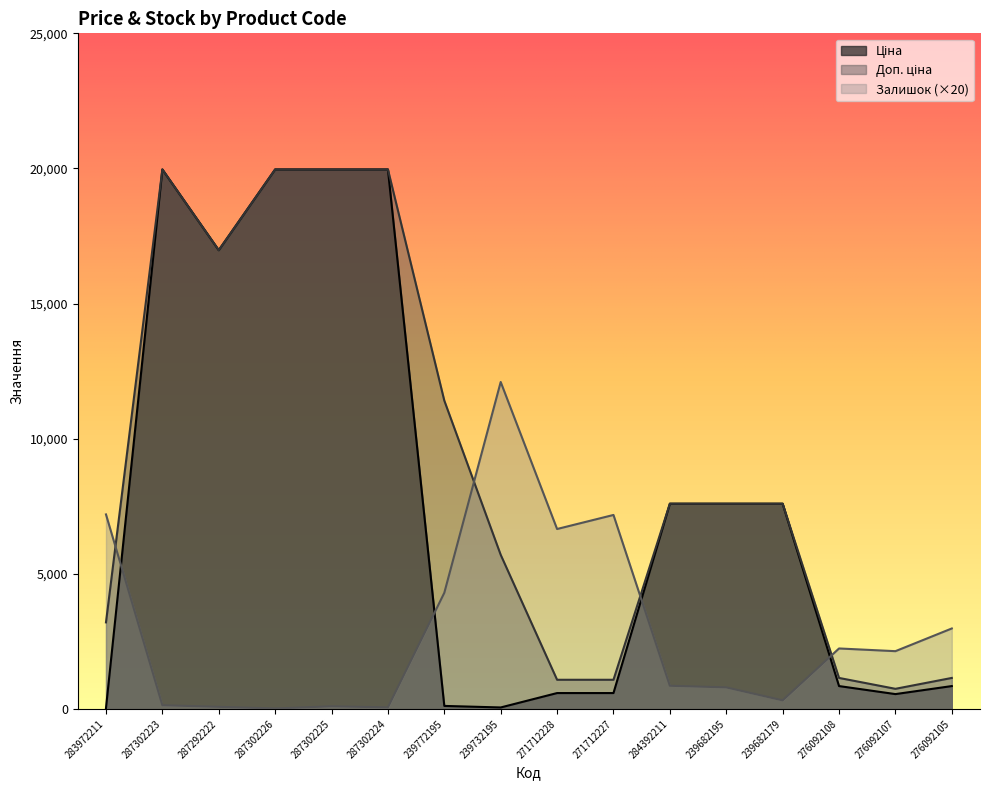

True or false: Ціна has more than 1 interior local peaks.

False